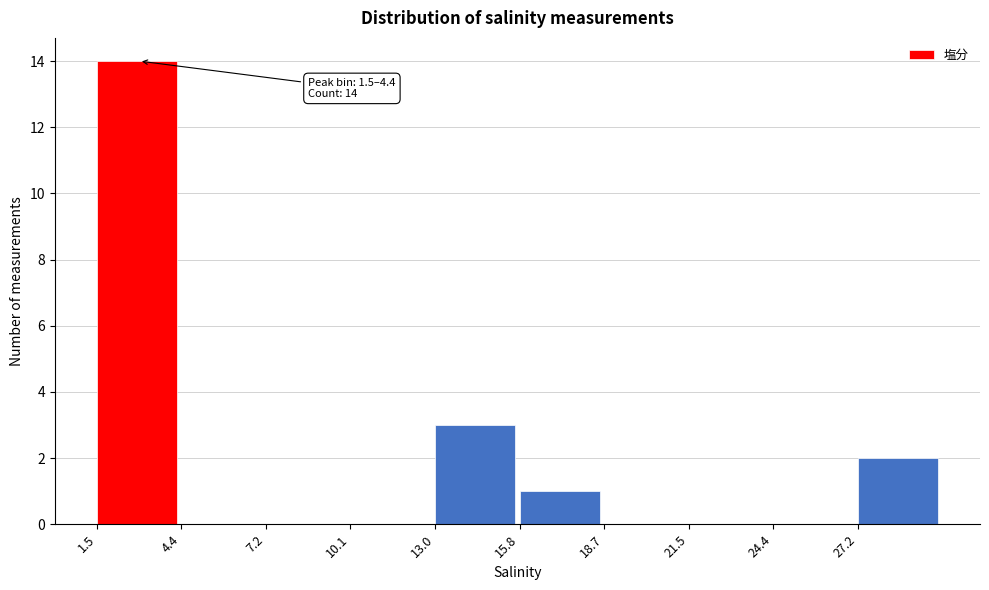

Over which range of the x-axis is the bar tallest?

1.5 to 4.5